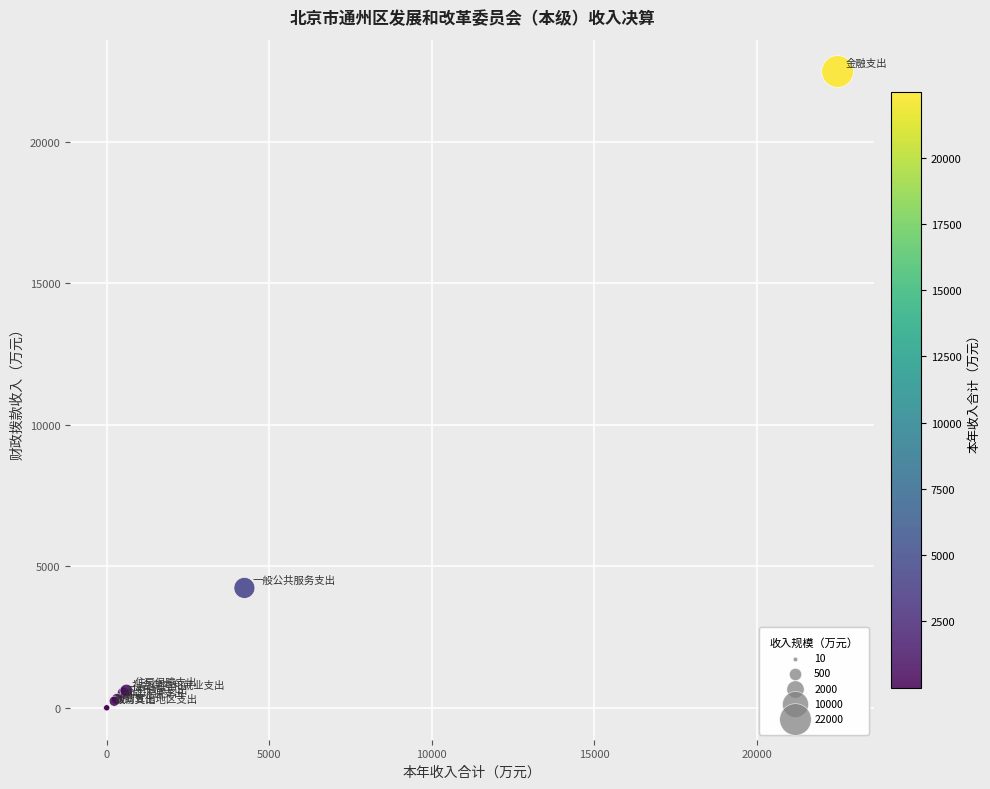

What Y value in the scatter plot is closest to 11242?

4239.1